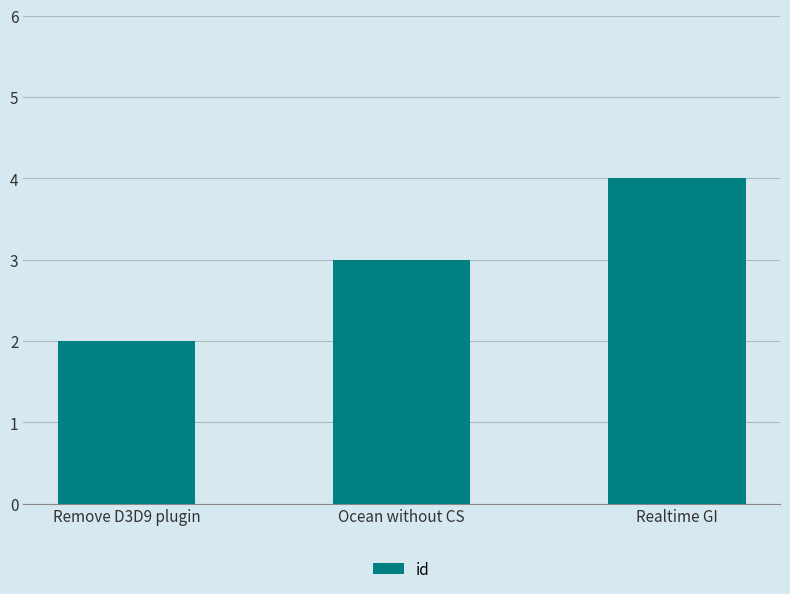

What position from the left is Realtime GI?

3